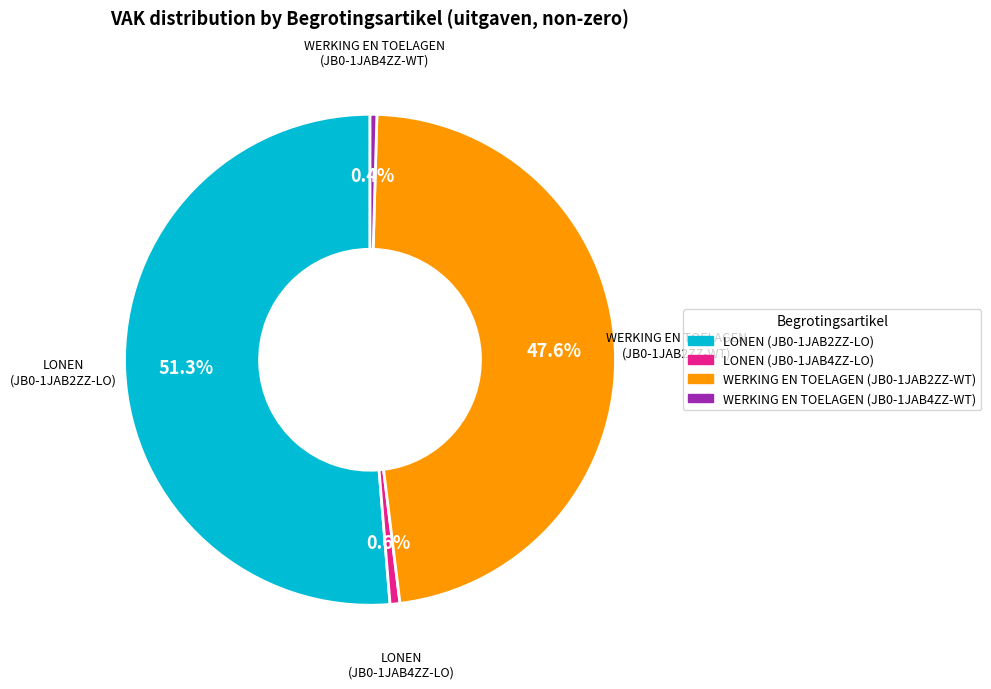

How many slices are in this pie chart?

4